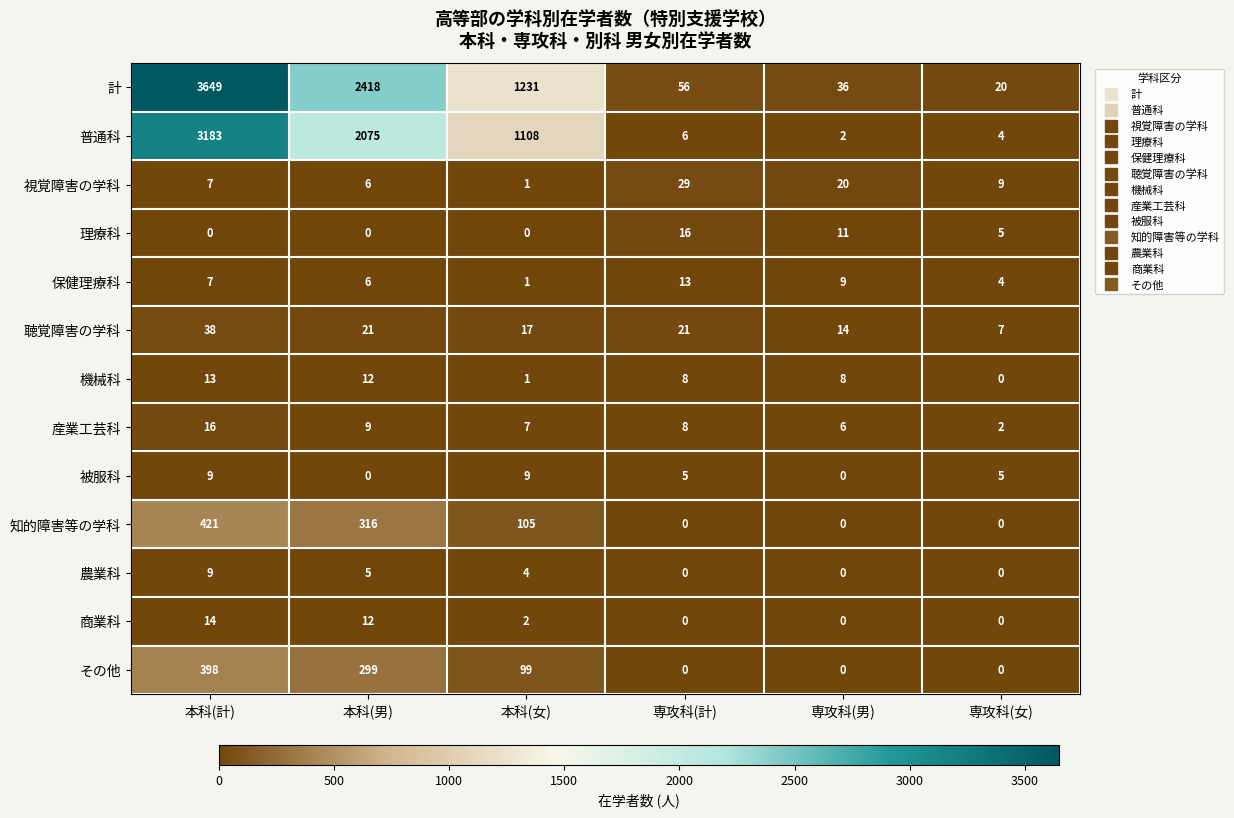

List the labels in order of 産業工芸科 value, smallest first.

専攻科(女), 専攻科(男), 本科(女), 専攻科(計), 本科(男), 本科(計)